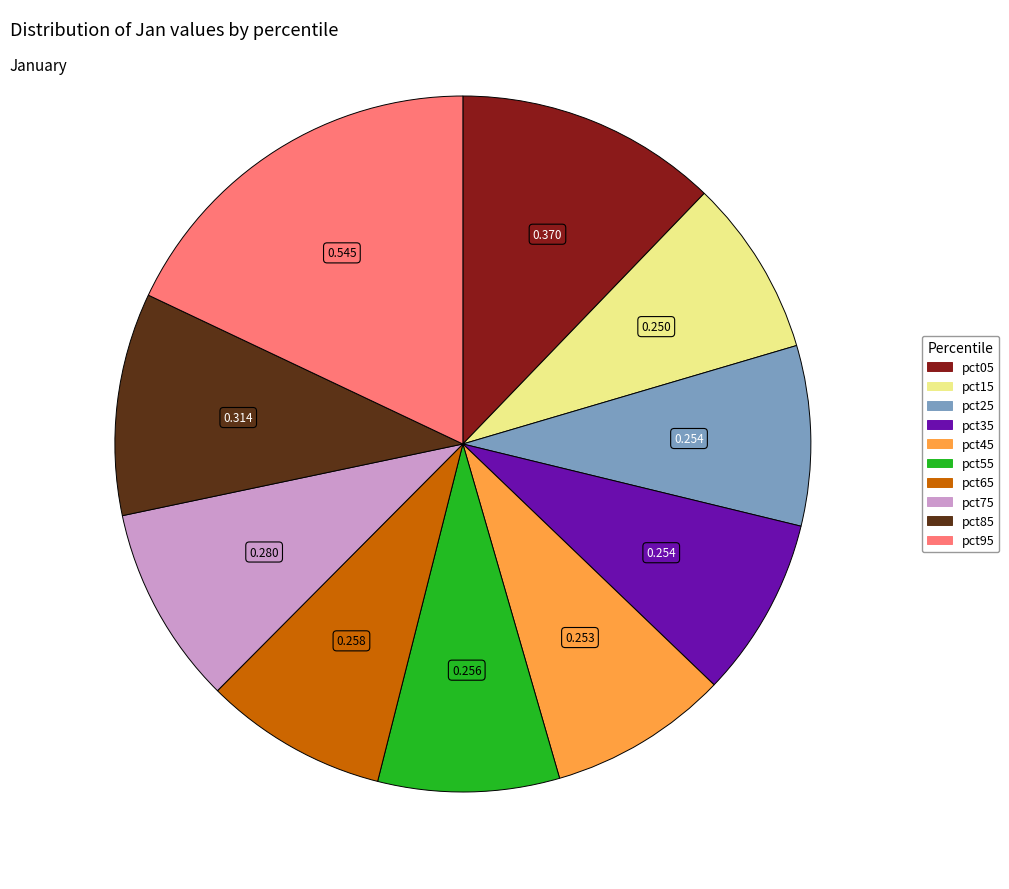

Is there any slice that represents more than half of the pie?

No